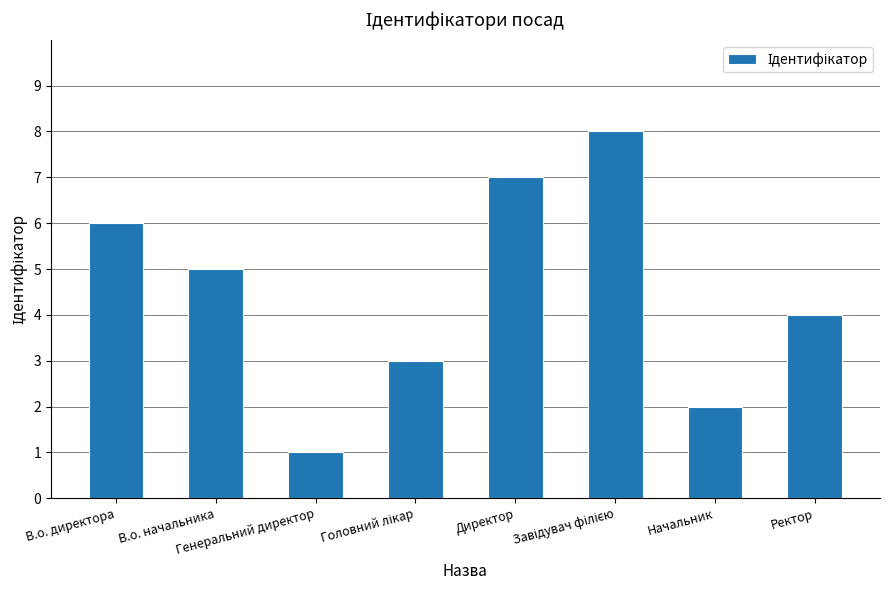

What is the maximum value shown in the chart?

8